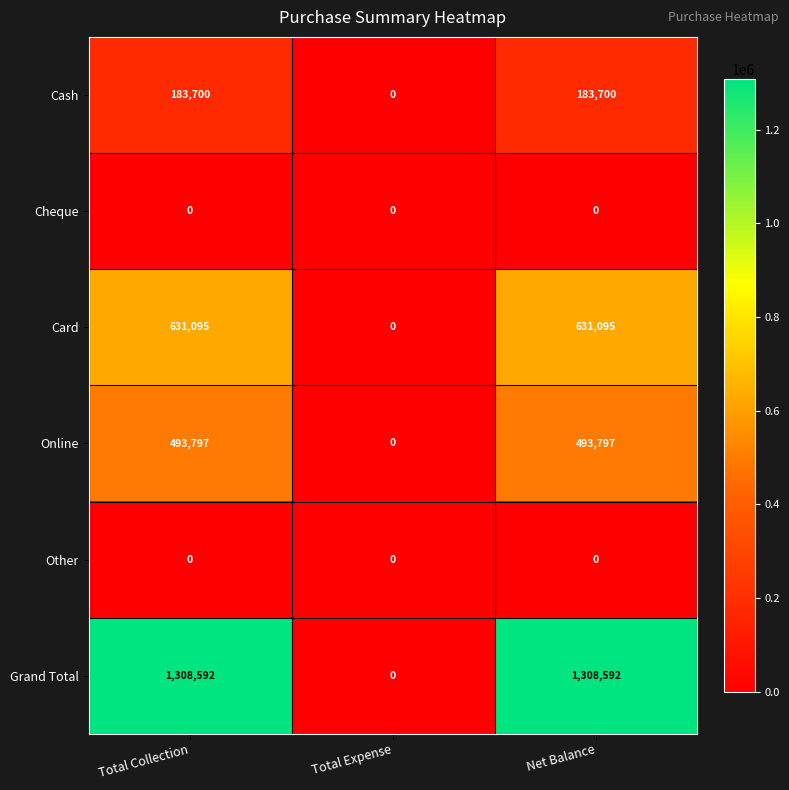

Which series has the largest total across all categories?

Grand Total